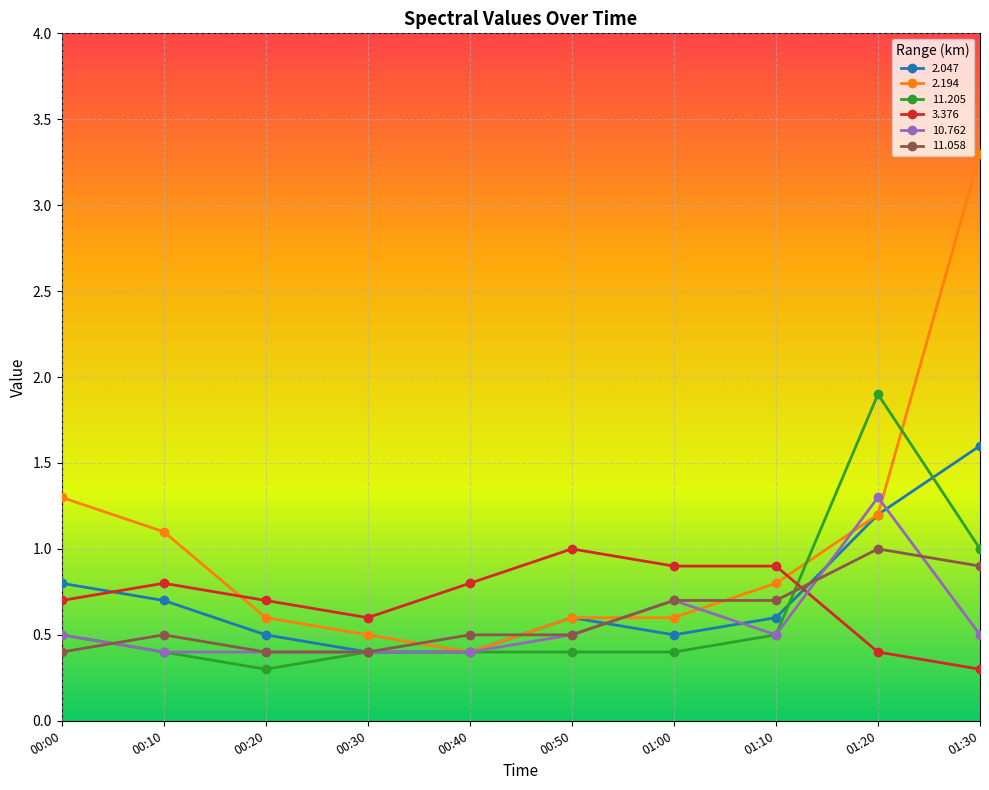

True or false: 2.047 has a value of 0.5 at 01:20.

False